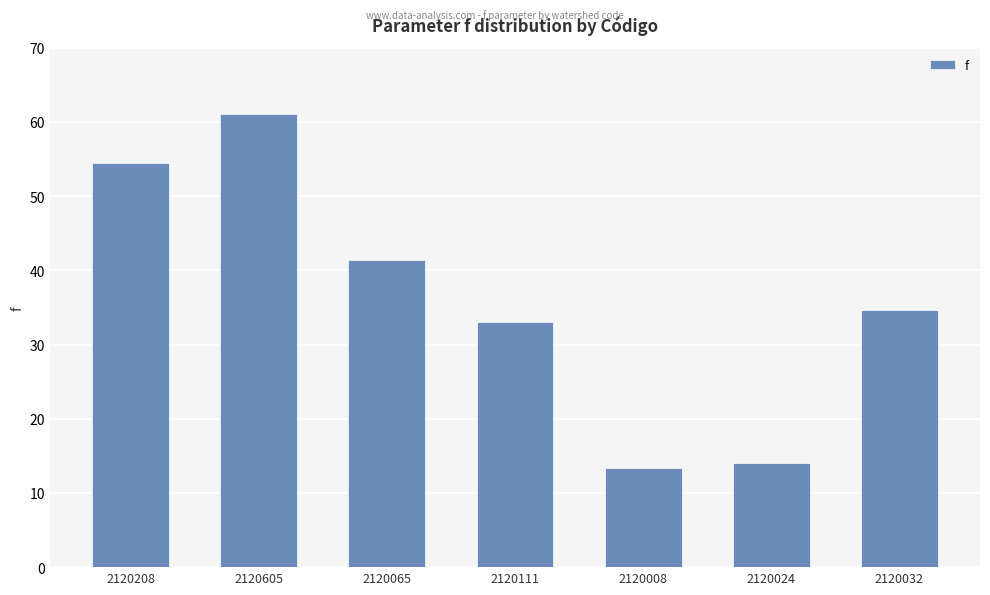

What is the change in value from 2120065 to 2120032?

-6.7